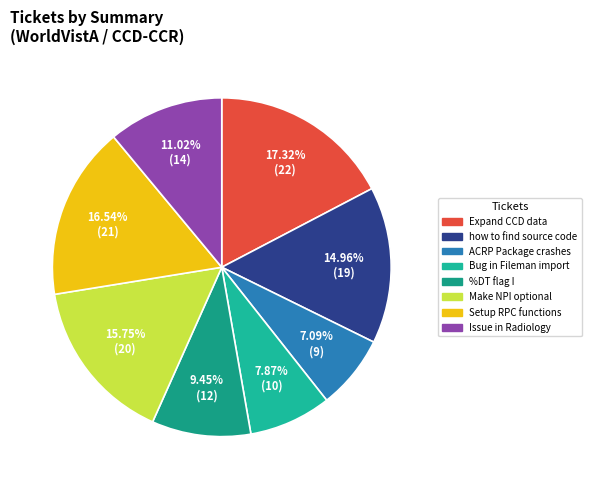

How many segments does this pie chart have?

8